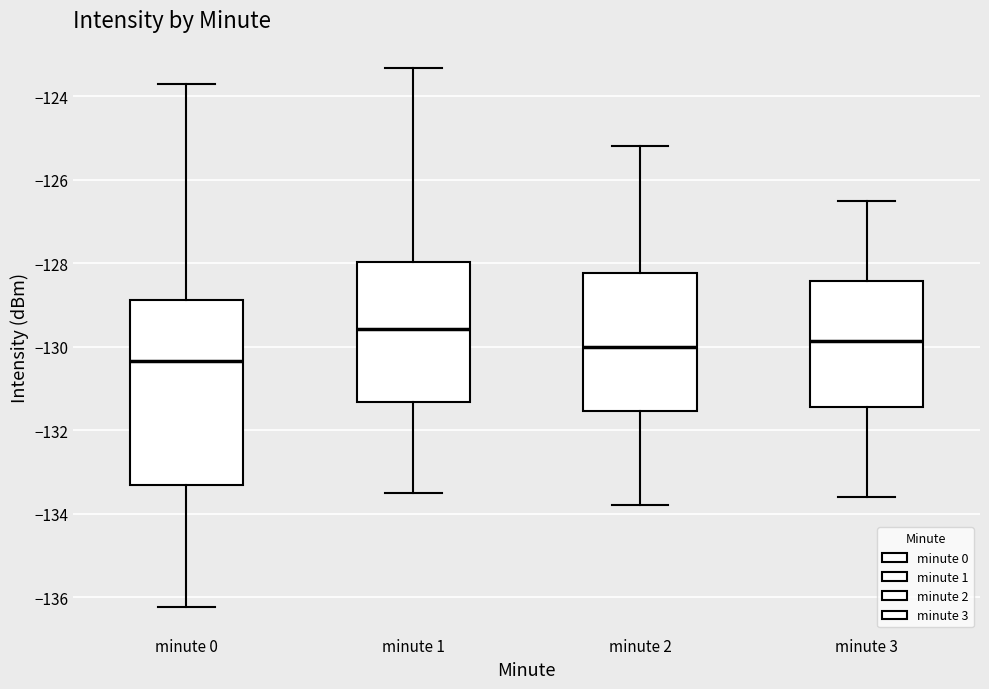

Which box's median line is the highest?

minute 1